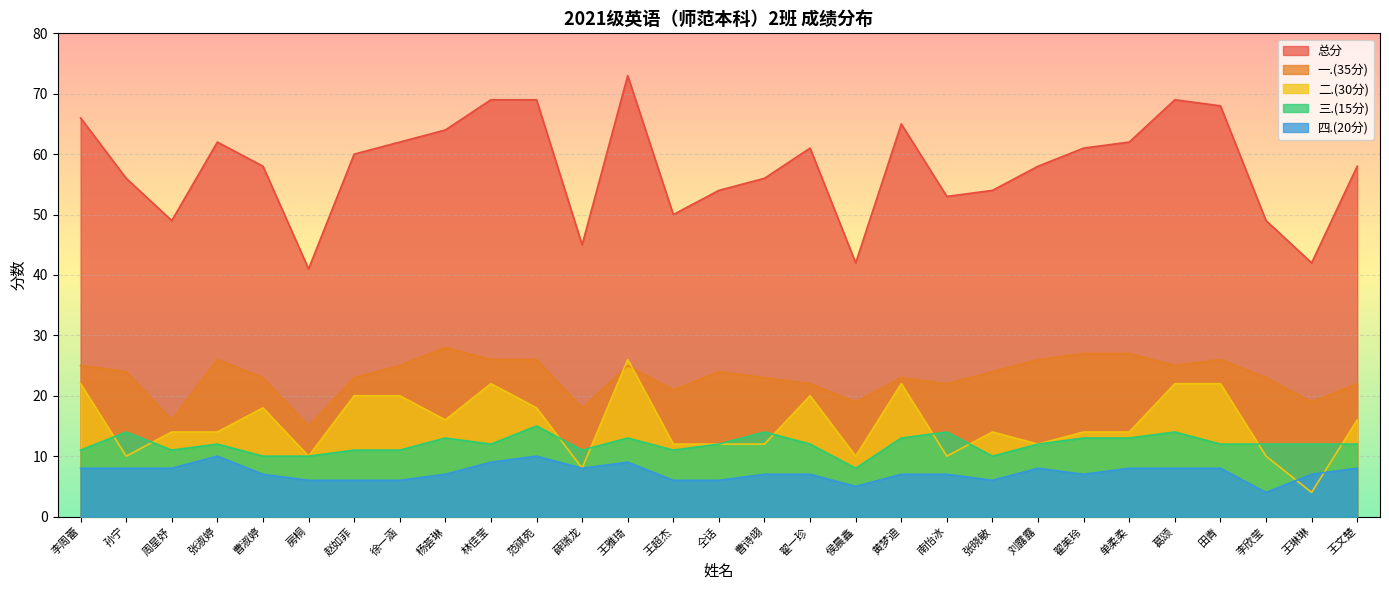

At which label does 四.(20分) reach its peak?

张淑婷